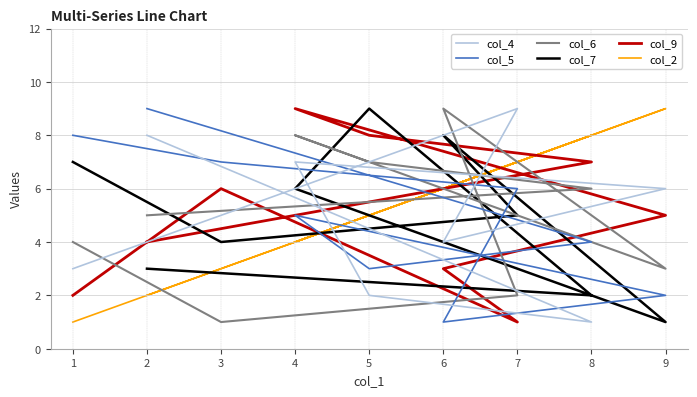

List the series in order of their peak value, lowest first.

col_4, col_5, col_6, col_7, col_9, col_2